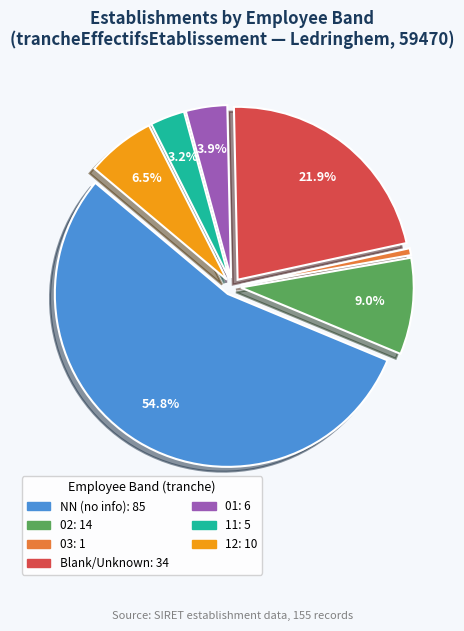

Is there any slice that represents more than half of the pie?

Yes